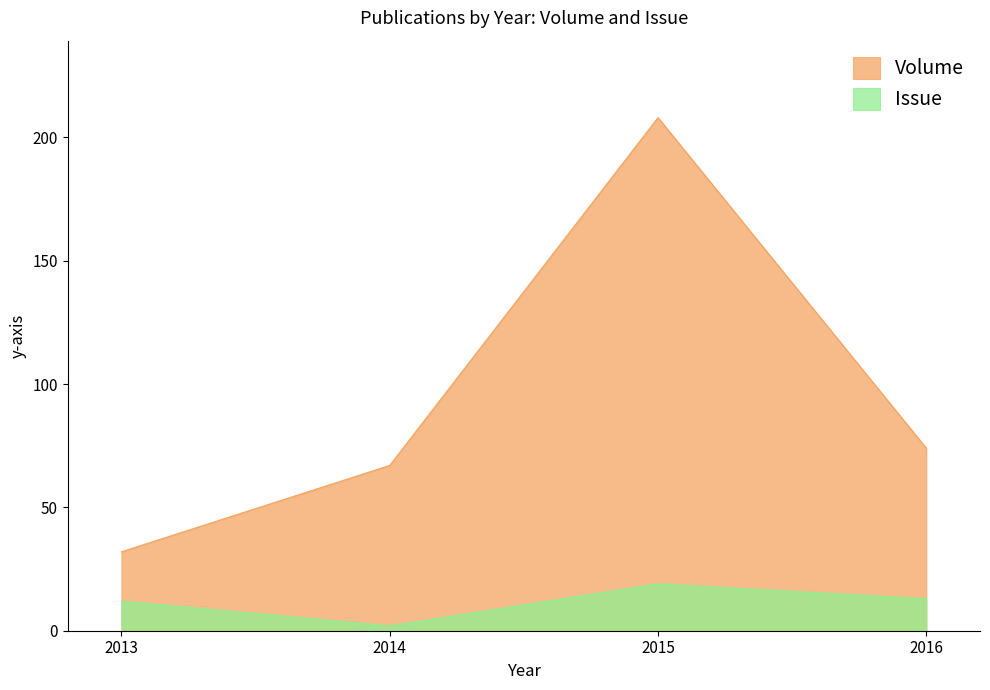

What is the sum of all Issue values?

46